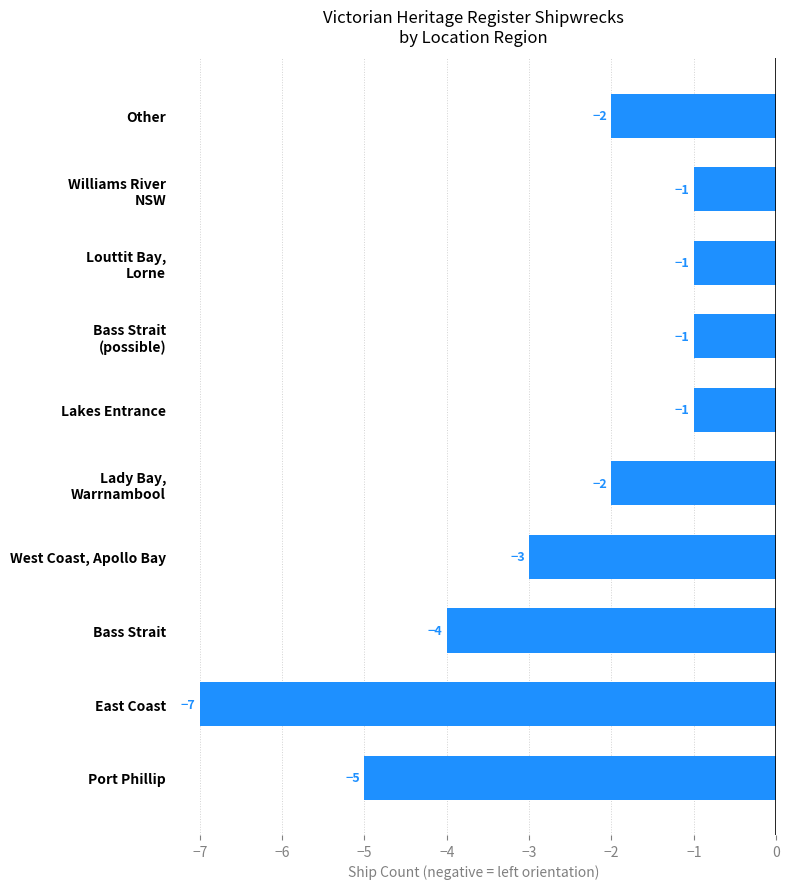

True or false: the data shows -5 at West Coast, Apollo Bay.

False